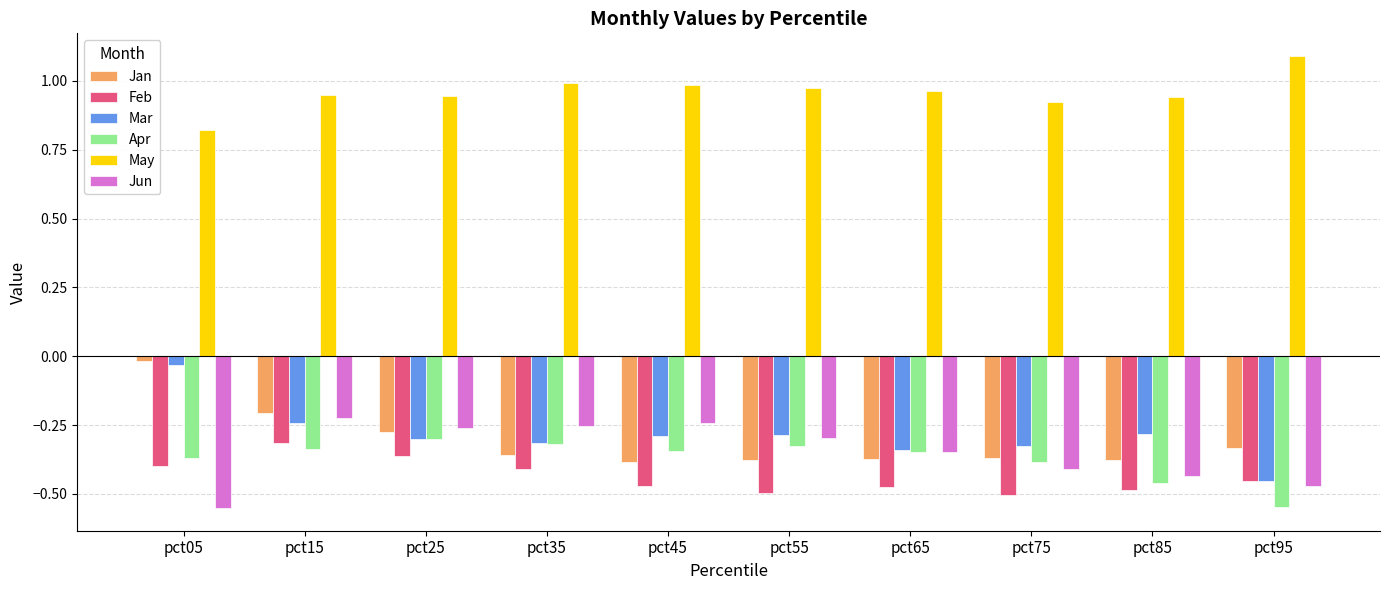

What is the difference between the May values at pct85 and pct05?

0.1